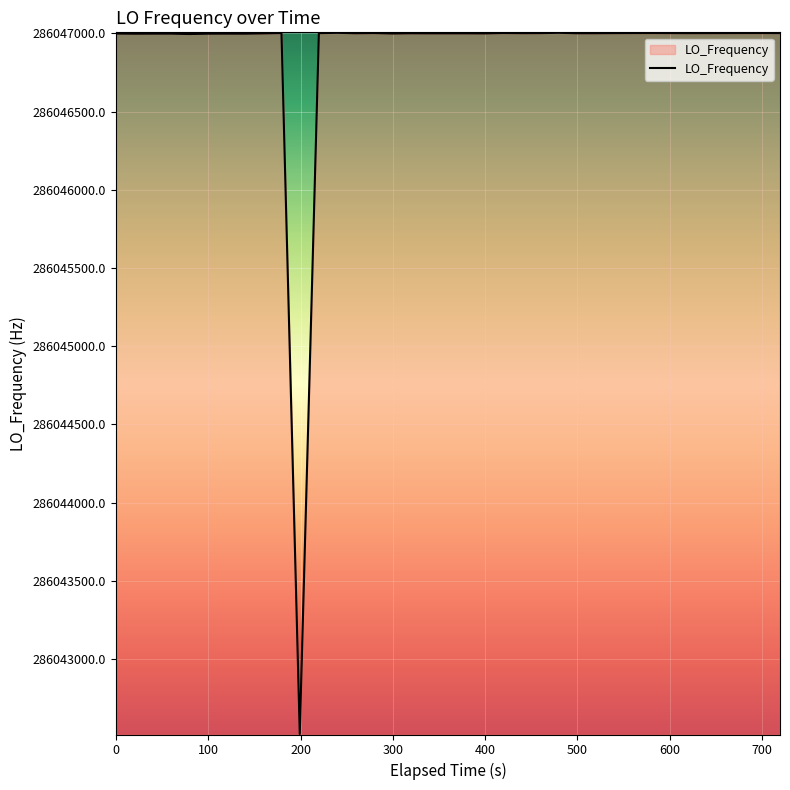

What is the difference between the maximum and minimum values?

4484.8